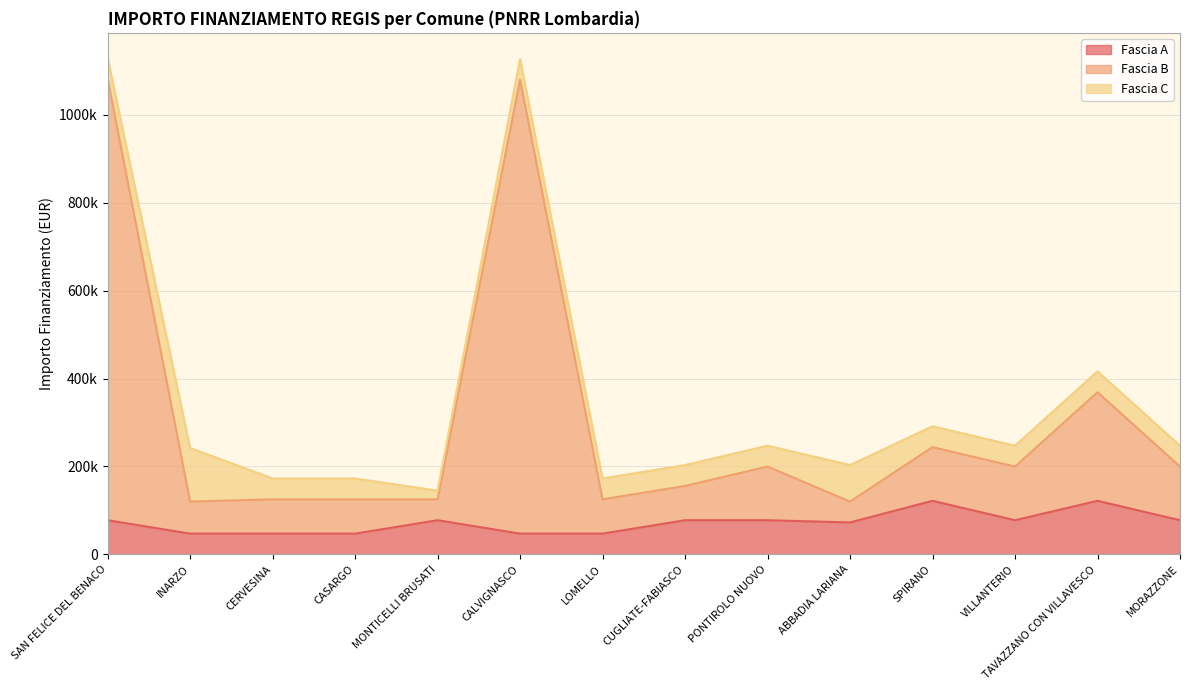

True or false: Fascia A and Fascia B cross at least once.

False